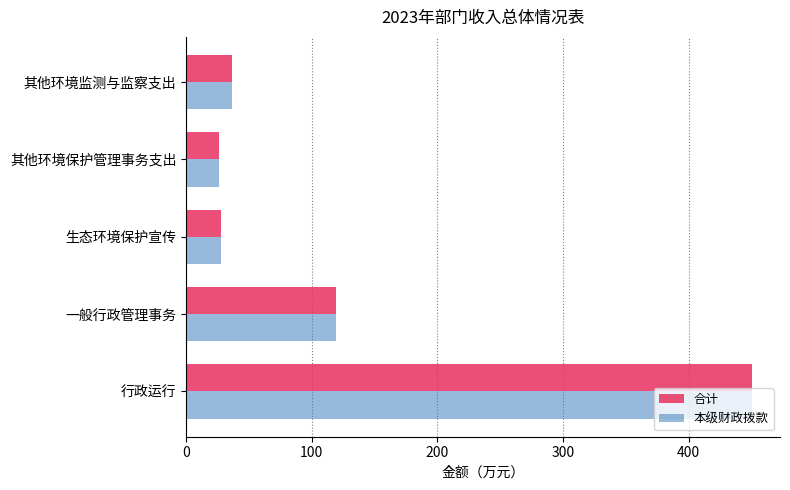

At how many categories does at least one series exceed 278?

1